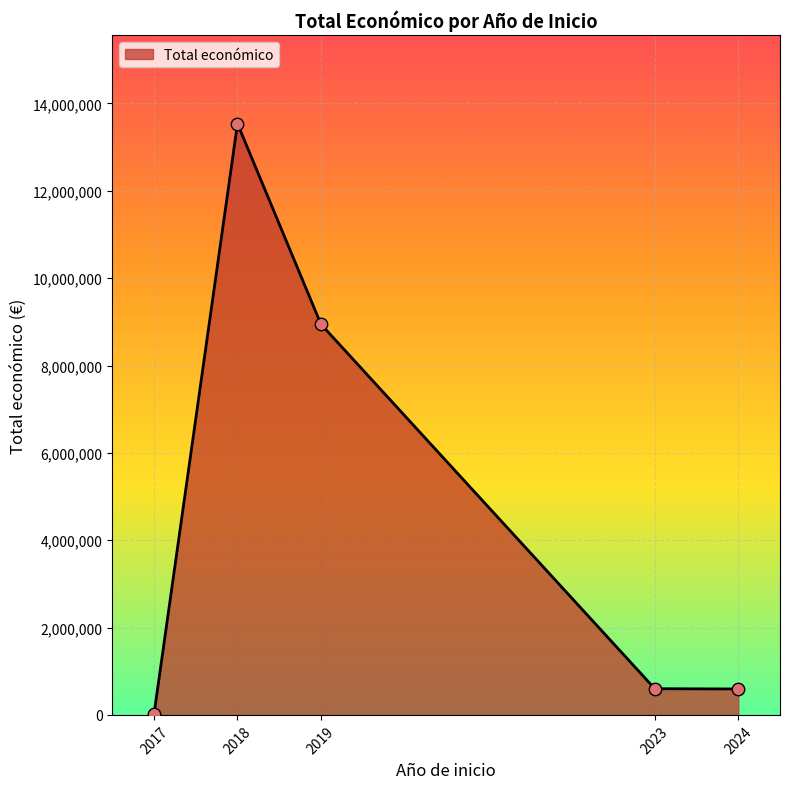

What is the change in value from 2019 to 2024?

-8351485